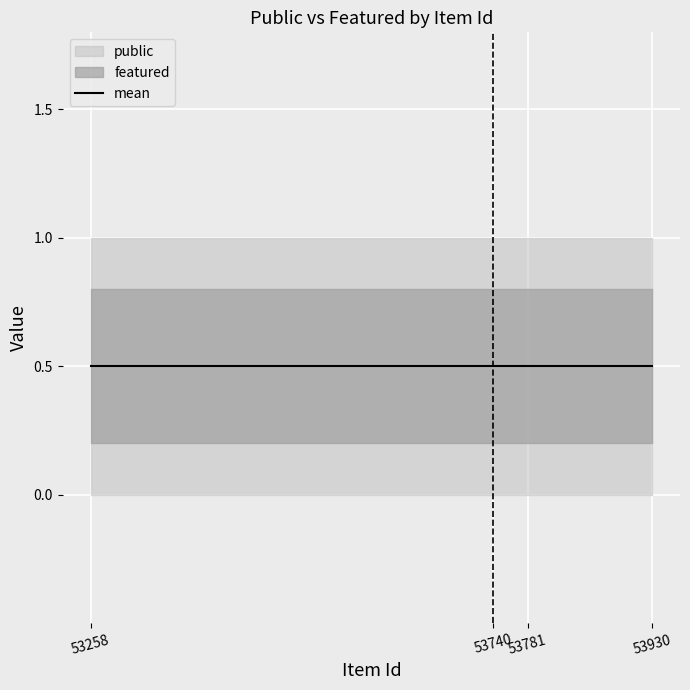

Between 53781 and 53930, which series saw the biggest shift?

public